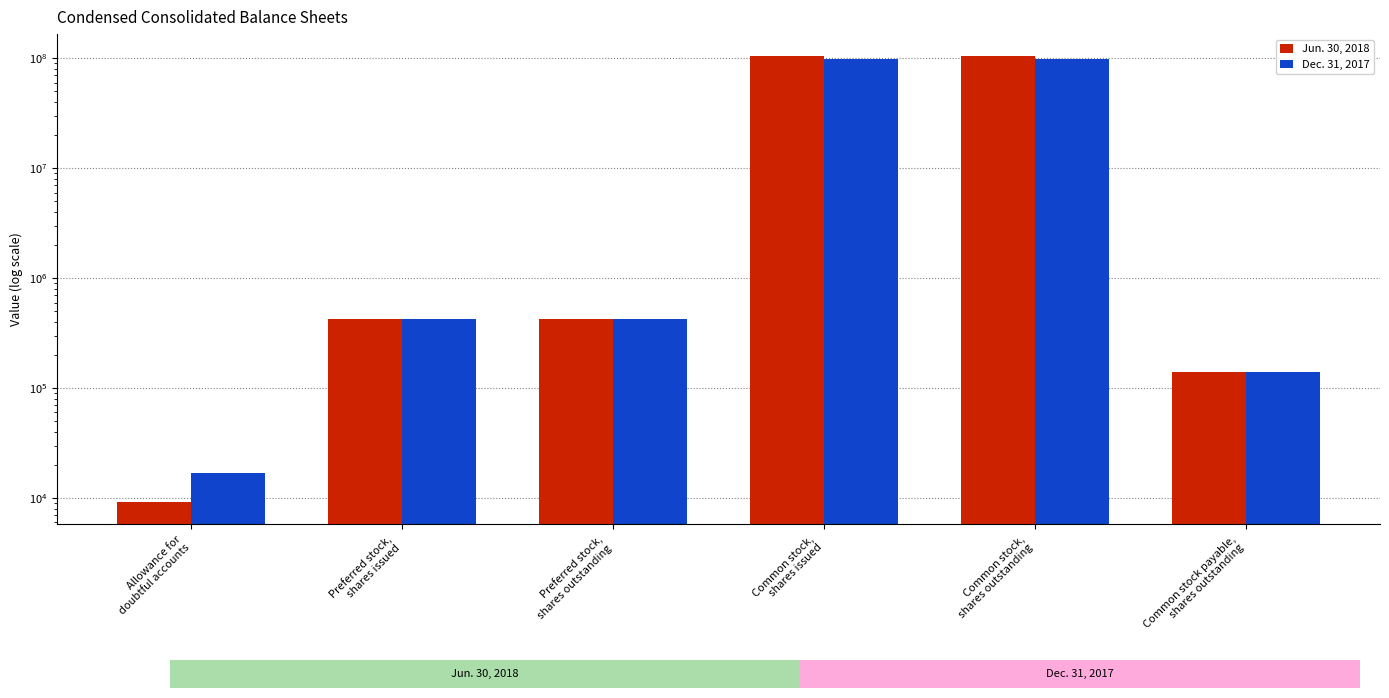

What value does the Jun. 30, 2018 series have at Common stock payable,
shares outstanding?

138941